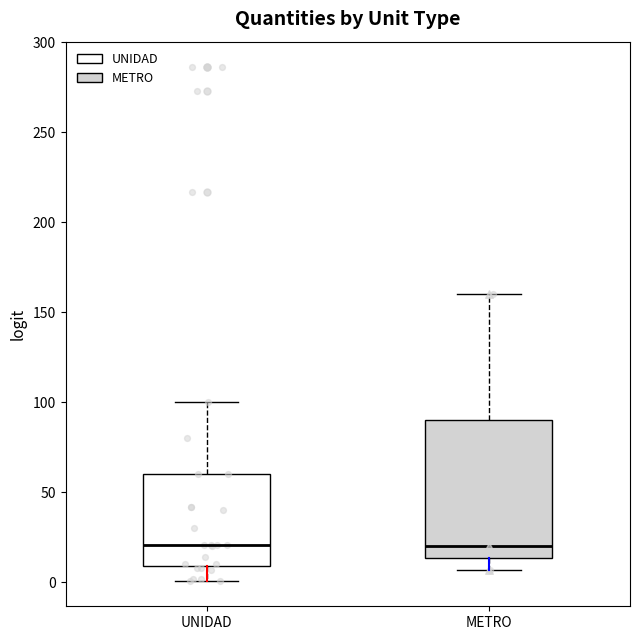

Comparing the boxes themselves (not the whiskers), which one is the tallest?

METRO